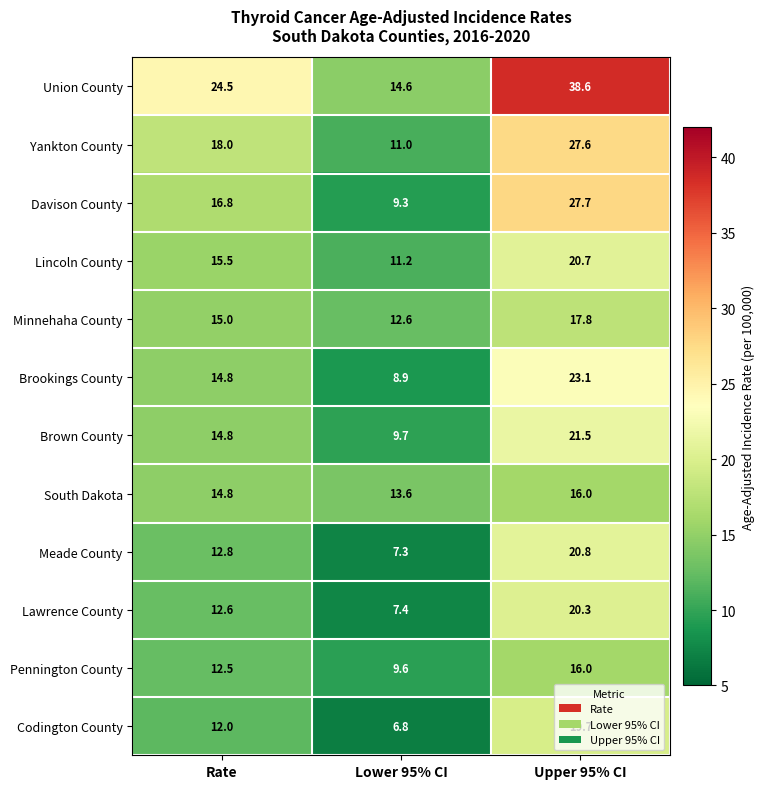

Is it true that South Dakota equals 14.8 at Rate?

True